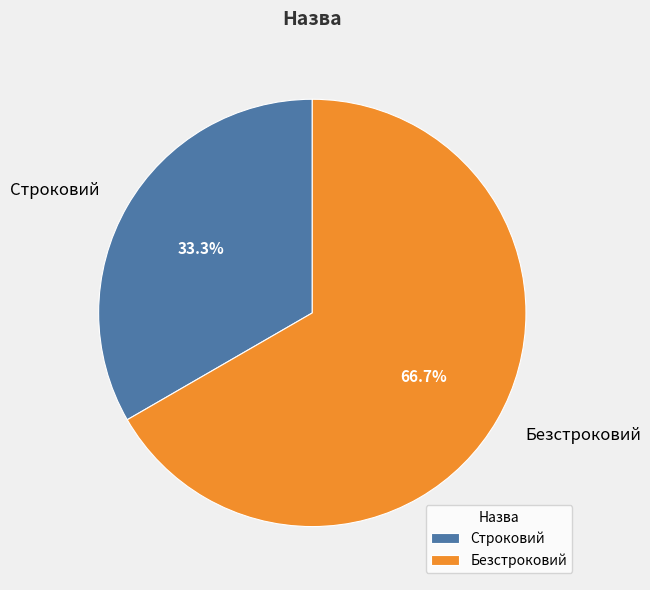

What is the total percentage of Безстроковий and Строковий?

100.0%